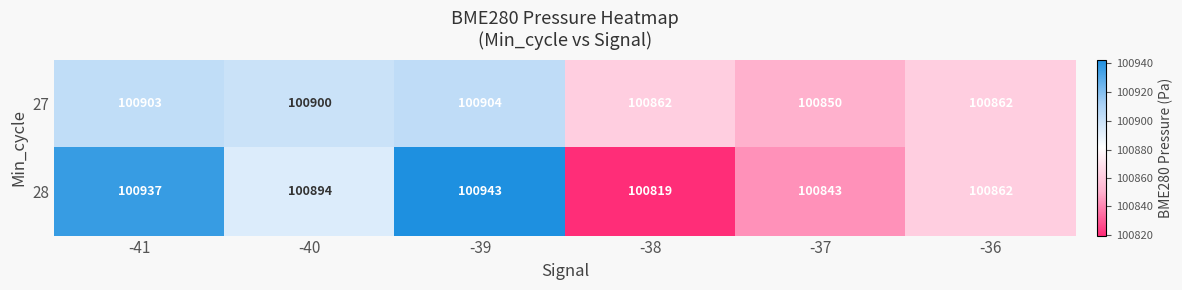

The 27 series shows 100862 at -38. True or false?

True